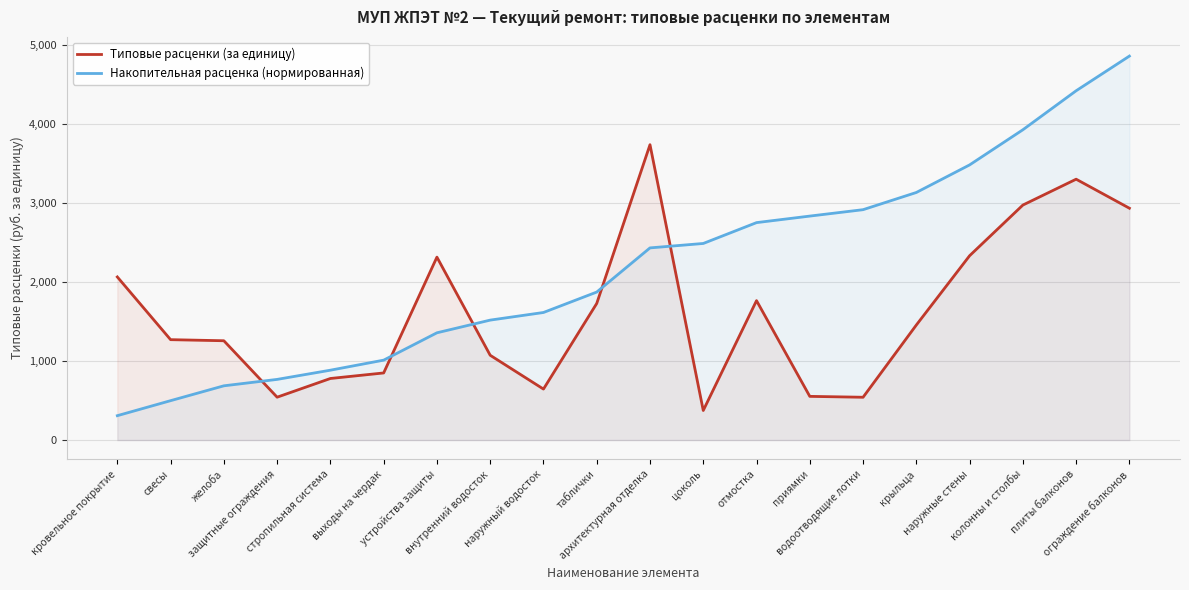

Count the number of categories in the chart.

20